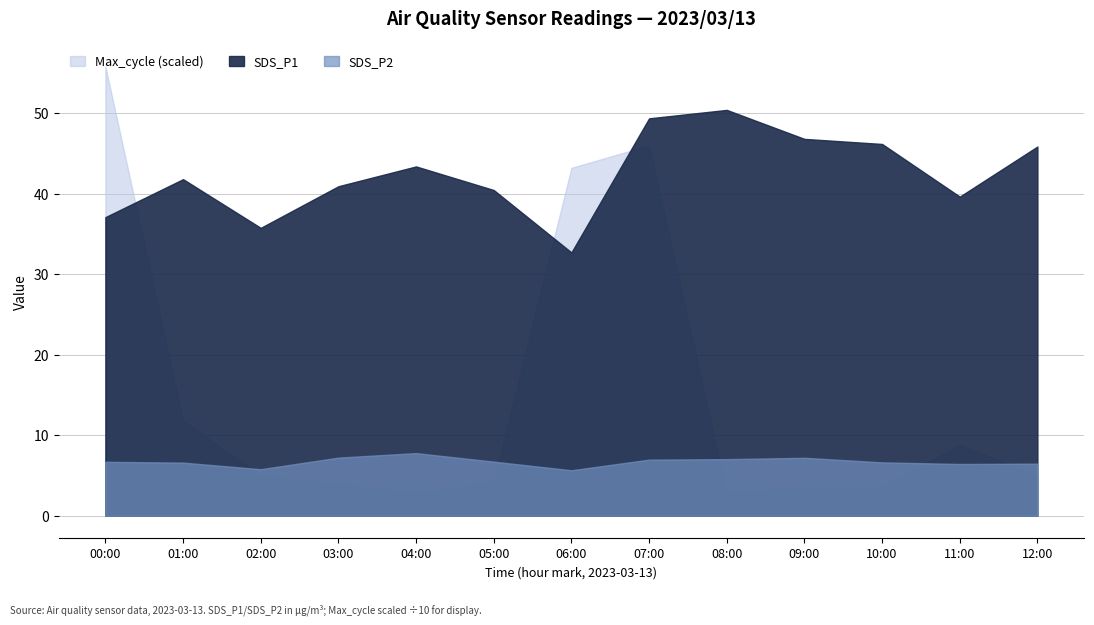

True or false: SDS_P1 has a value of 41.8 at 01:00.

True